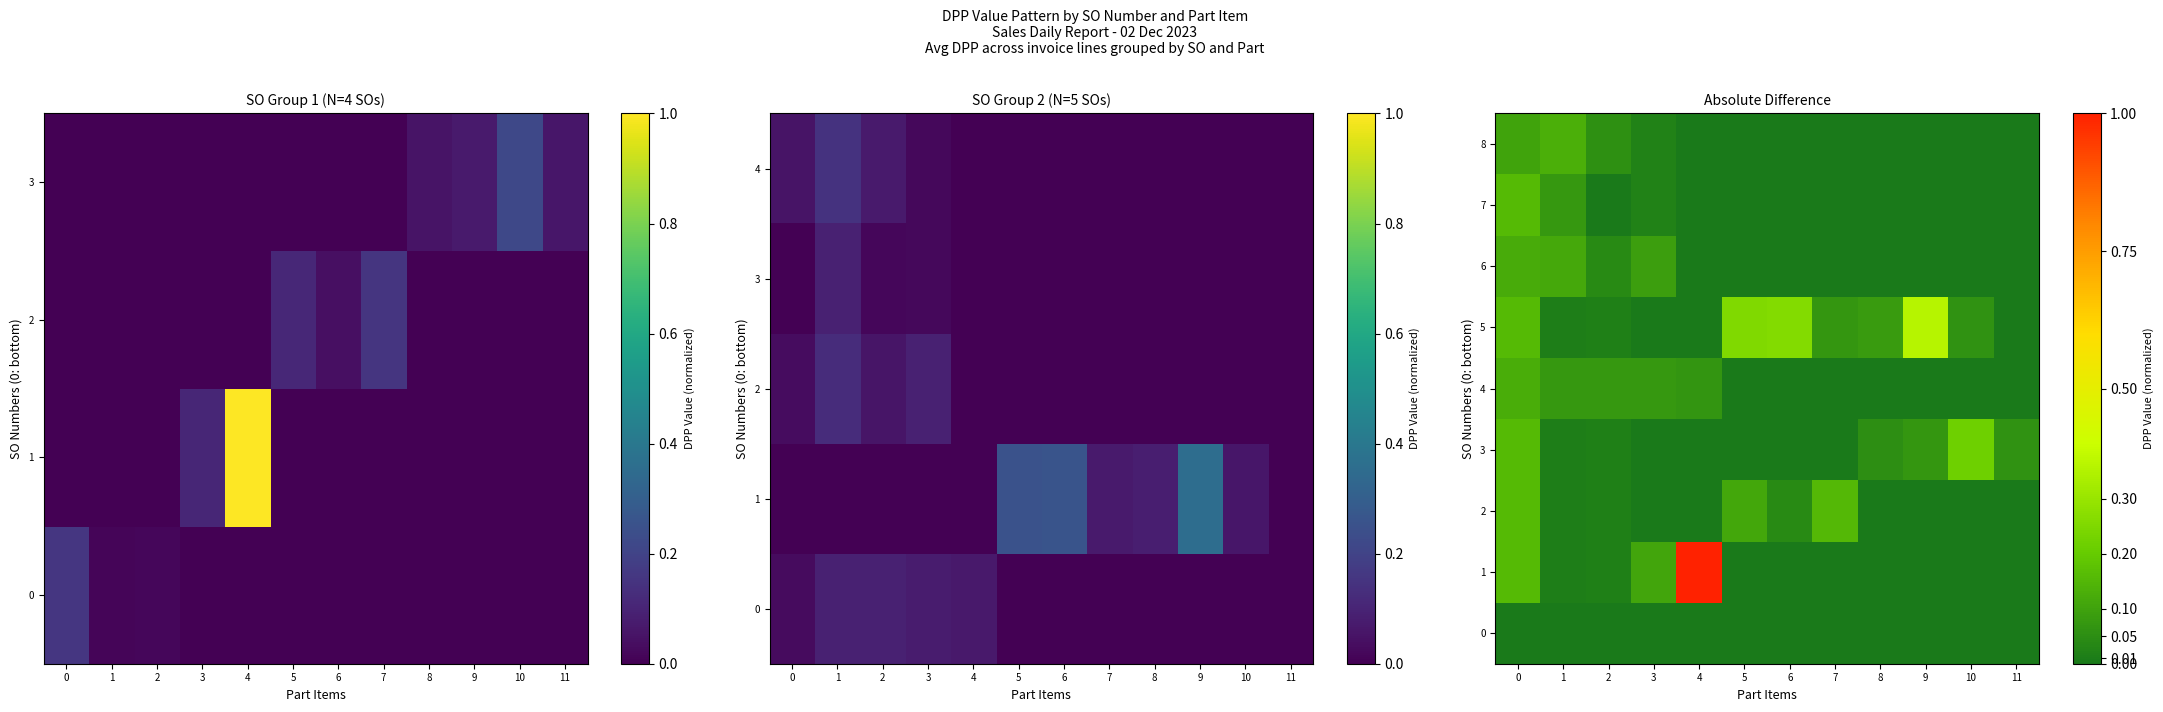

At how many categories does at least one series exceed 0?

12